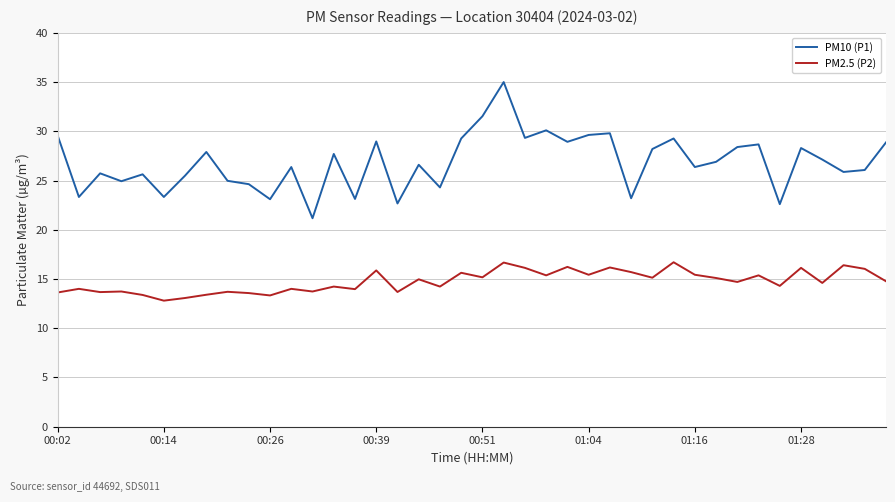

True or false: PM10 (P1) and PM2.5 (P2) intersect in this chart.

False